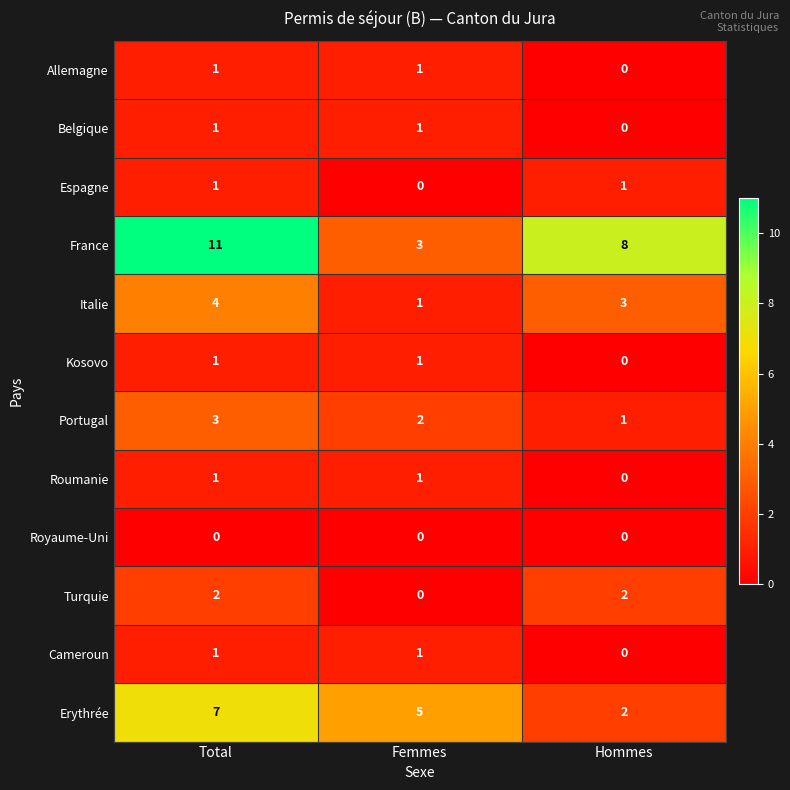

At which category does the chart reach its peak across all series?

Total